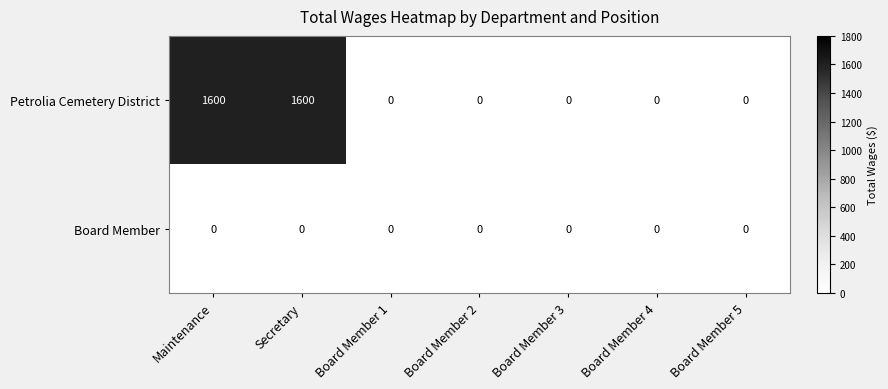

Reading right to left, extract all data points from this chart.

Petrolia Cemetery District: Board Member 5=0	Board Member 4=0	Board Member 3=0	Board Member 2=0	Board Member 1=0	Secretary=1600	Maintenance=1600
Board Member: Board Member 5=0	Board Member 4=0	Board Member 3=0	Board Member 2=0	Board Member 1=0	Secretary=0	Maintenance=0